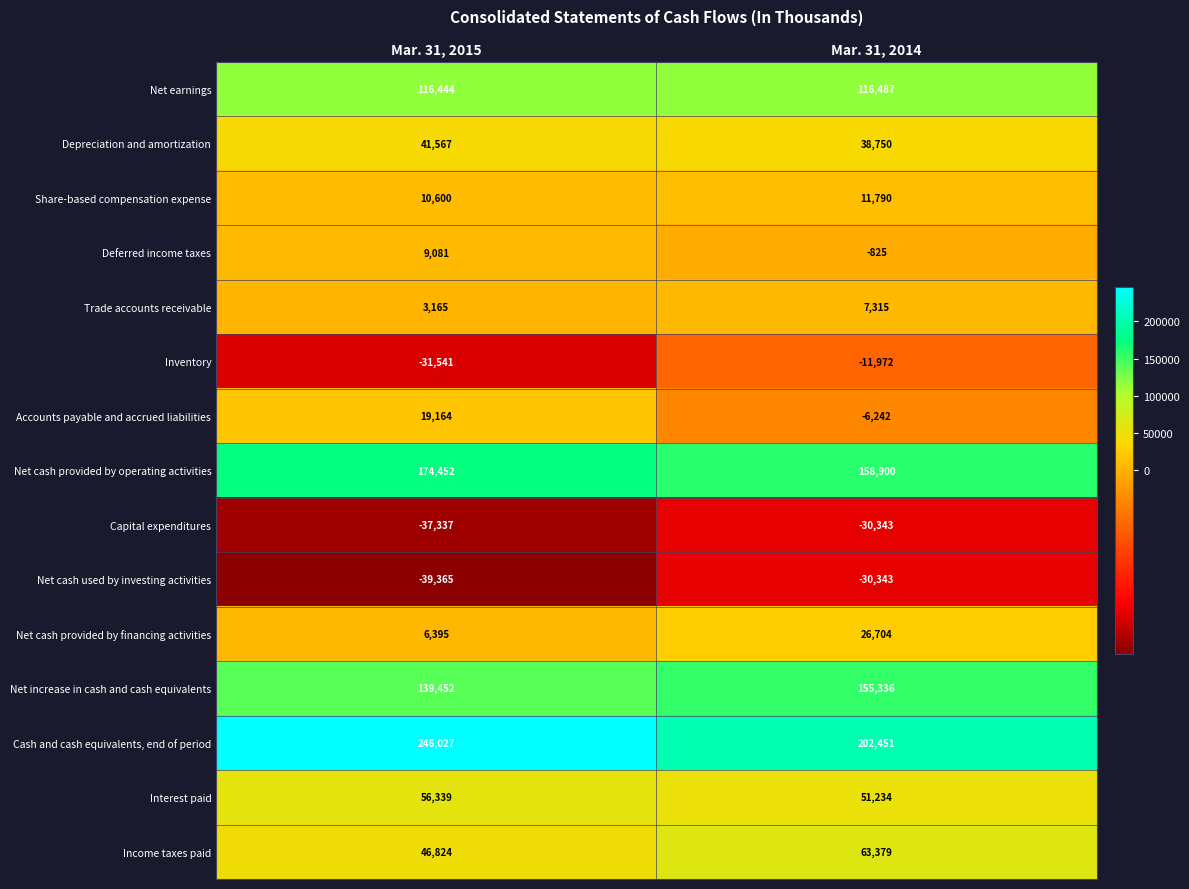

Count the number of categories in the chart.

2